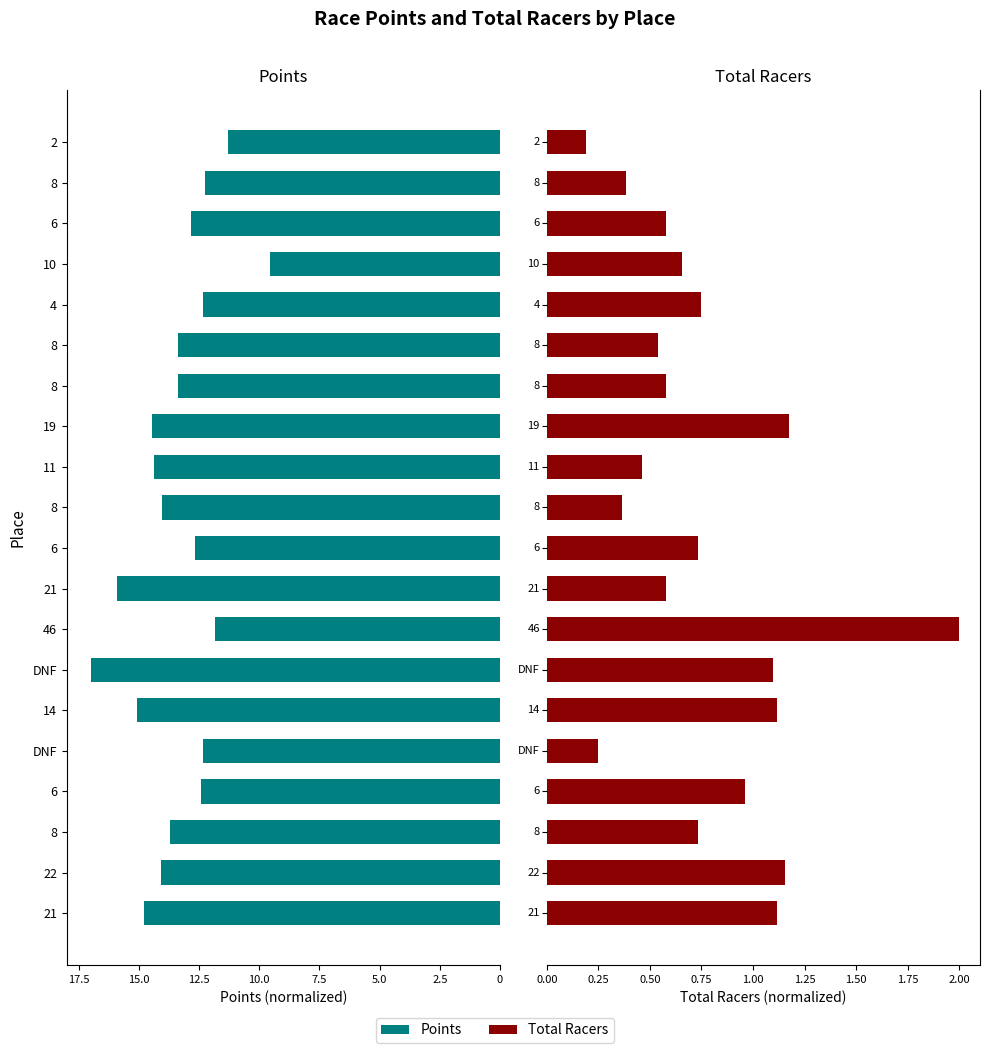

Reading right to left, transcribe all the data shown in this chart.

Points: 11.3	12.3	12.9	9.5	12.3	13.4	13.4	14.5	14.4	14.1	12.7	15.9	11.8	17.0	15.1	12.3	12.4	13.7	14.1	14.8
Total Racers: 0.2	0.4	0.6	0.7	0.8	0.5	0.6	1.2	0.5	0.4	0.7	0.6	2.0	1.1	1.1	0.2	1.0	0.7	1.2	1.1